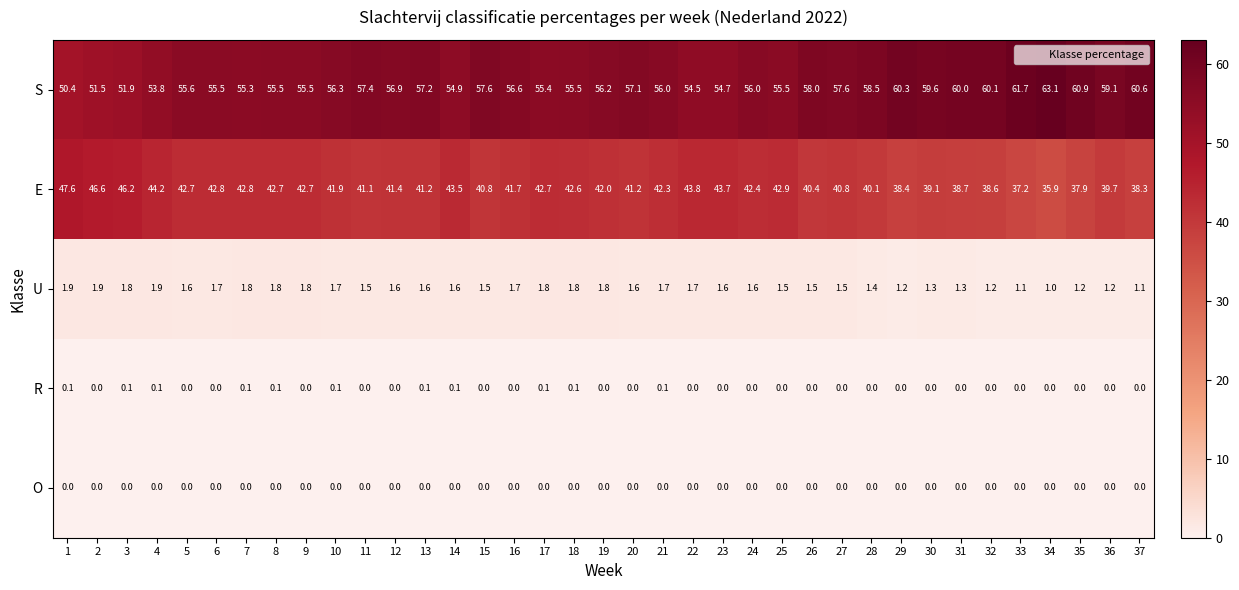

At how many categories does at least one series exceed 29?

37